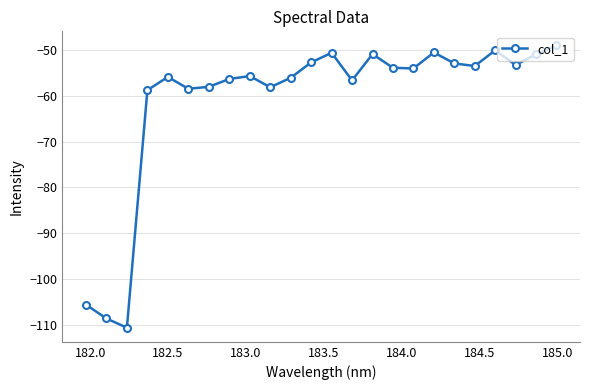

How many interior local peaks (higher than both neighbors) does the data have?

6